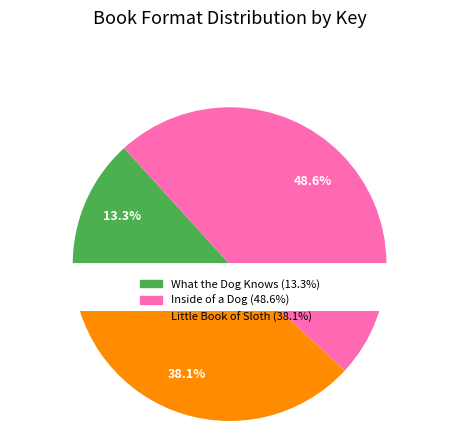

How many segments does this pie chart have?

3